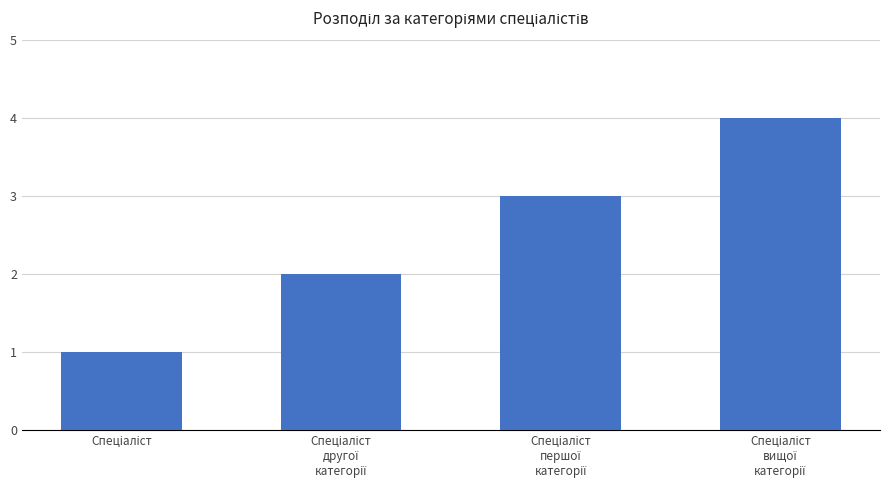

What is the smallest value displayed?

1